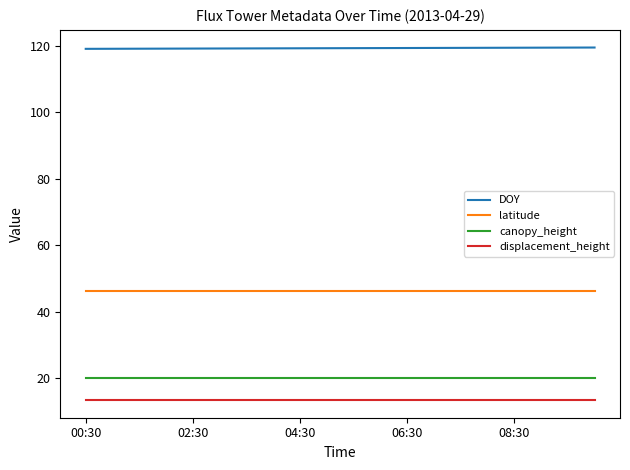

True or false: canopy_height and DOY cross at least once.

False